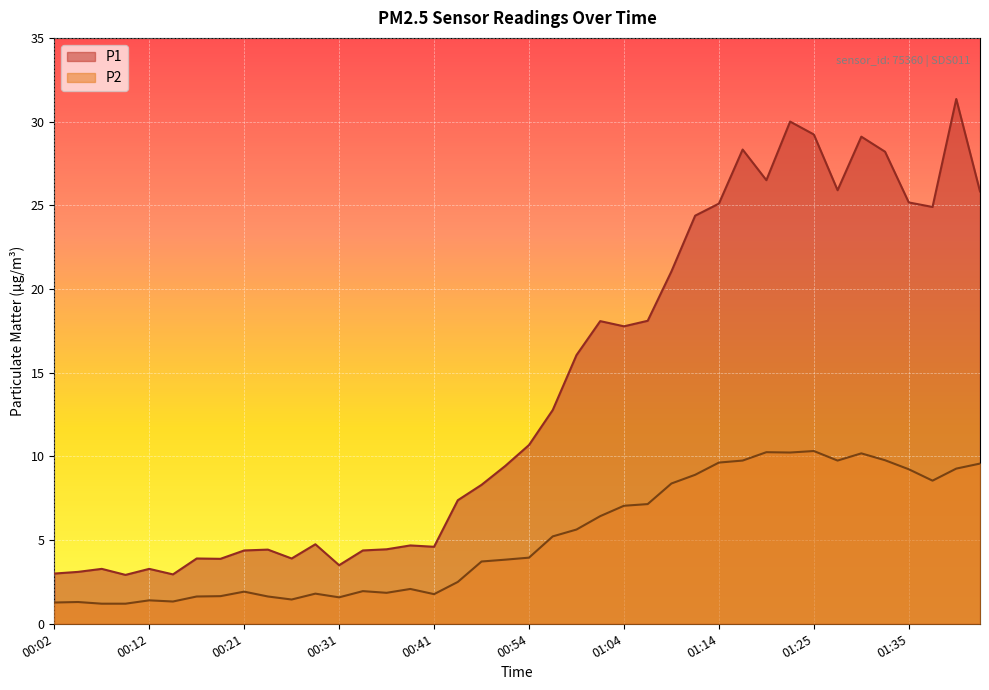

How many lines are shown in the chart?

2